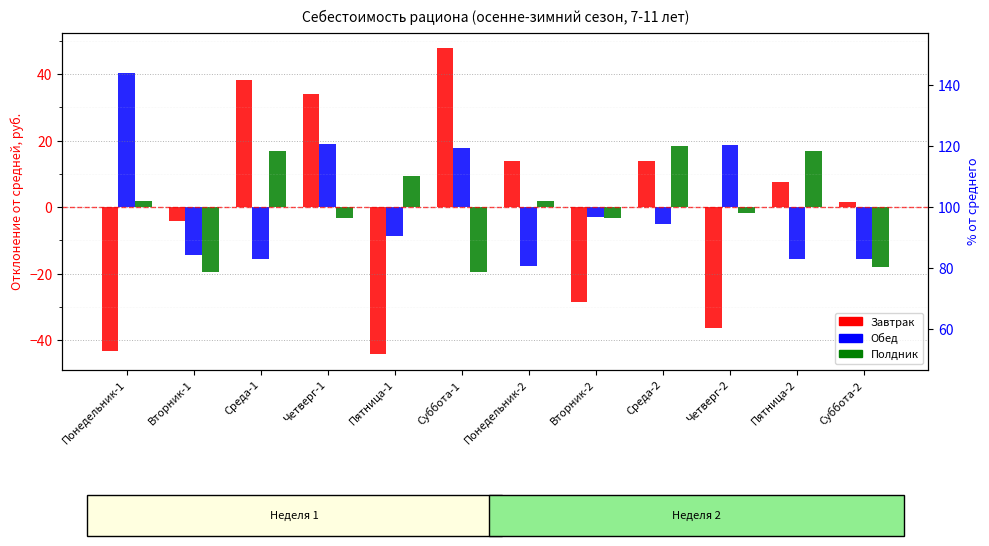

Where is Полдник nearest to the value 0?

Четверг-2